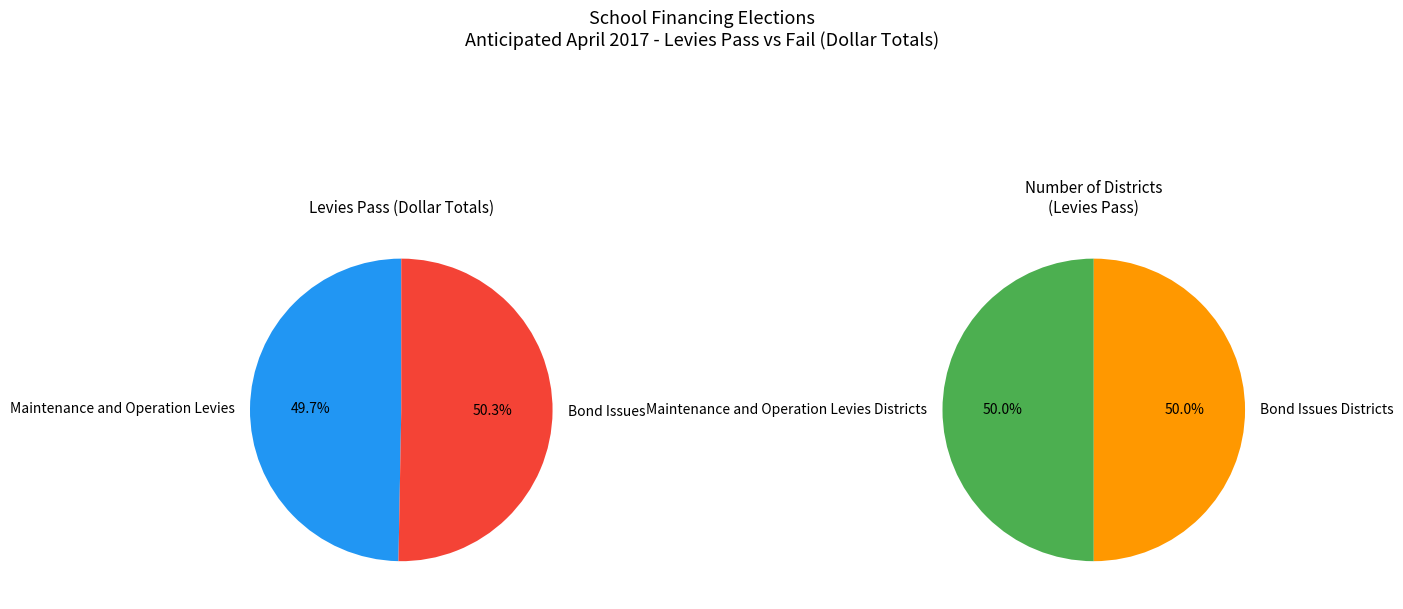

To the nearest percent, what portion does Maintenance and Operation Levies represent?

50%